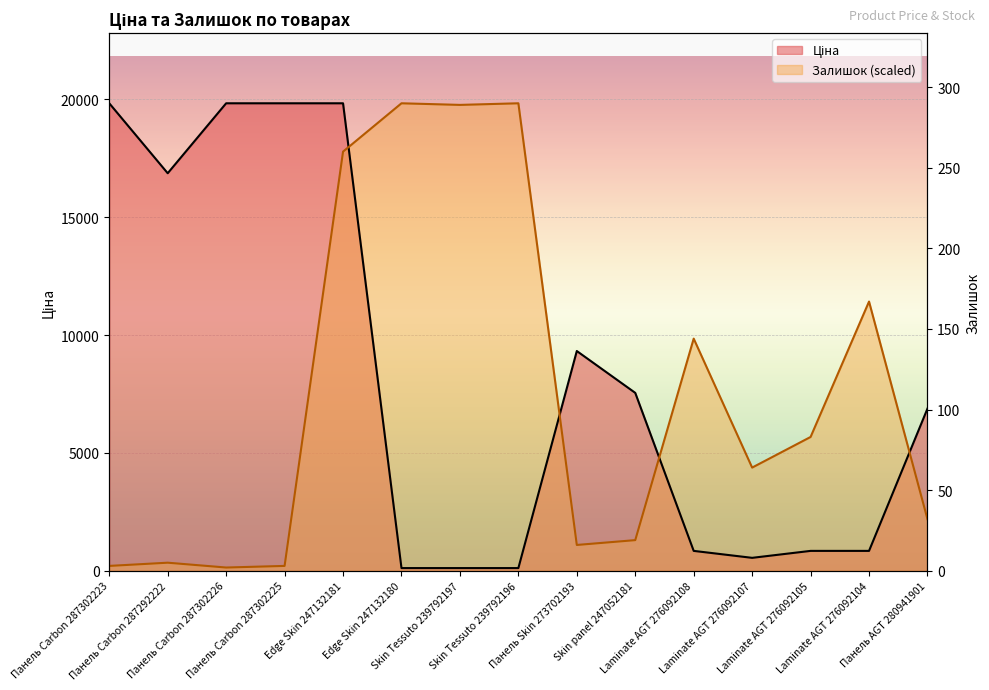

At which label is Ціна closest to 9972?

Панель Skin 273702193